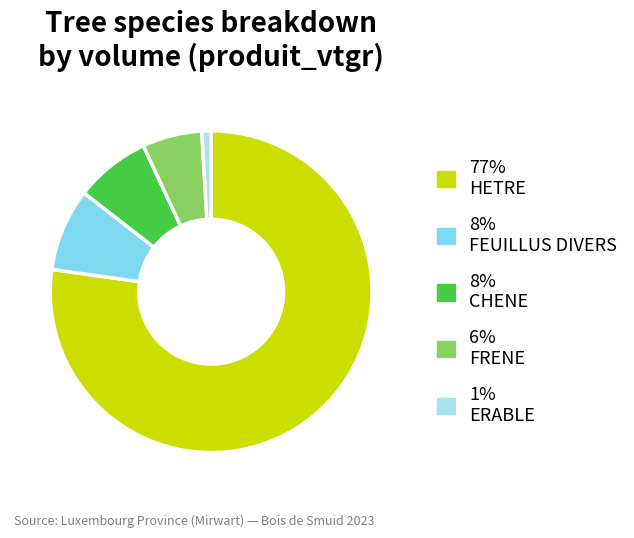

Count the number of slices in the pie.

5